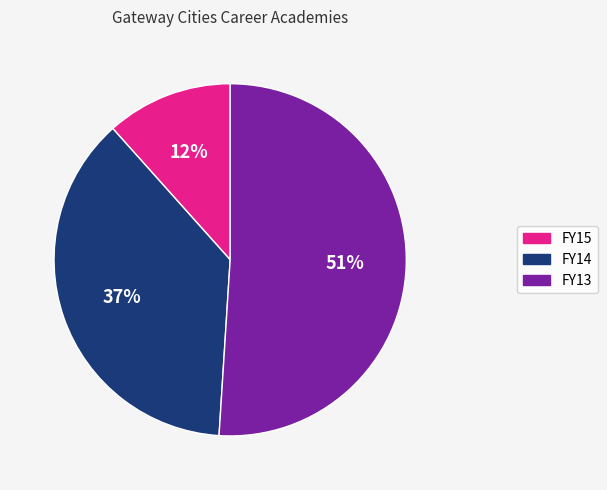

Is the sum of FY13 and FY14 greater than half?

Yes